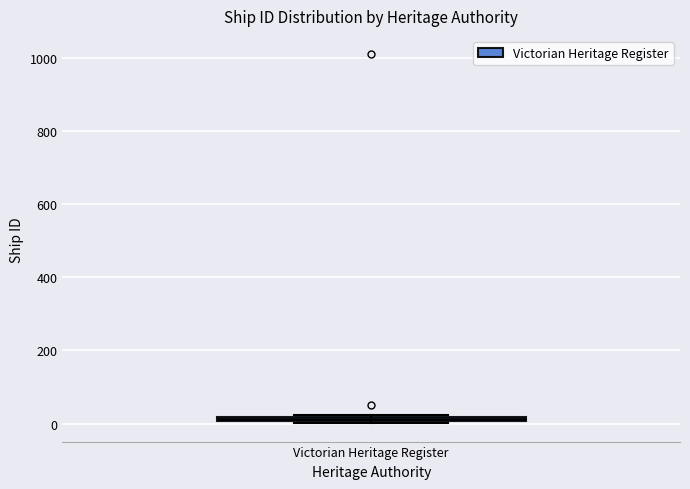

Where is the lower edge of the box for Victorian Heritage Register on the y-axis? The values are not printed on the chart, so give them approximately, as read against the axis.

0